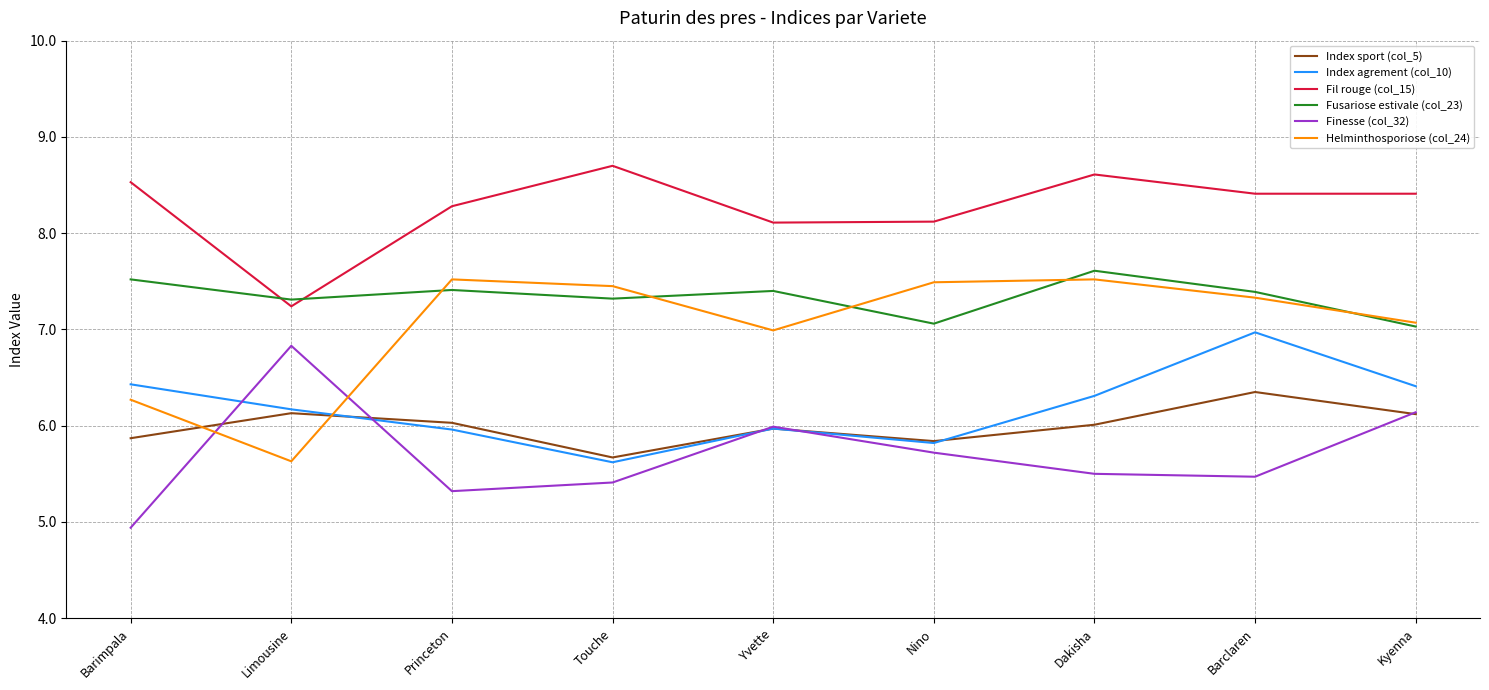

Which label corresponds to the smallest value in the chart?

Barimpala